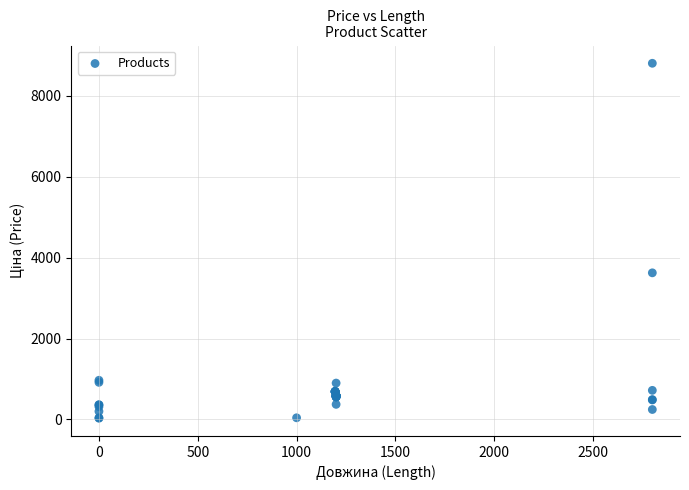

What Y value in the scatter plot is closest to 4414?

3622.2